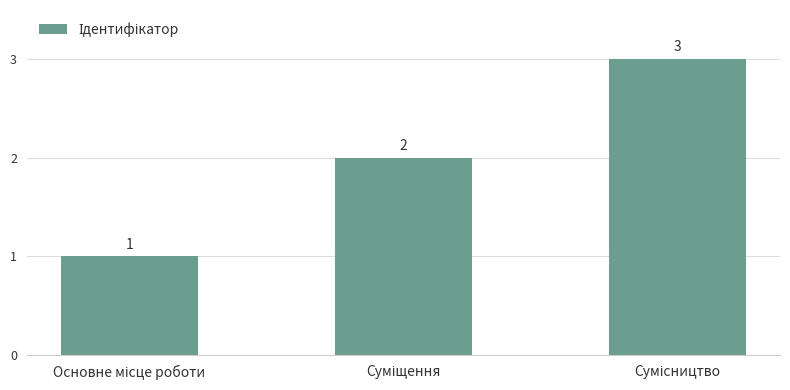

What is the difference between the second highest and minimum values?

1